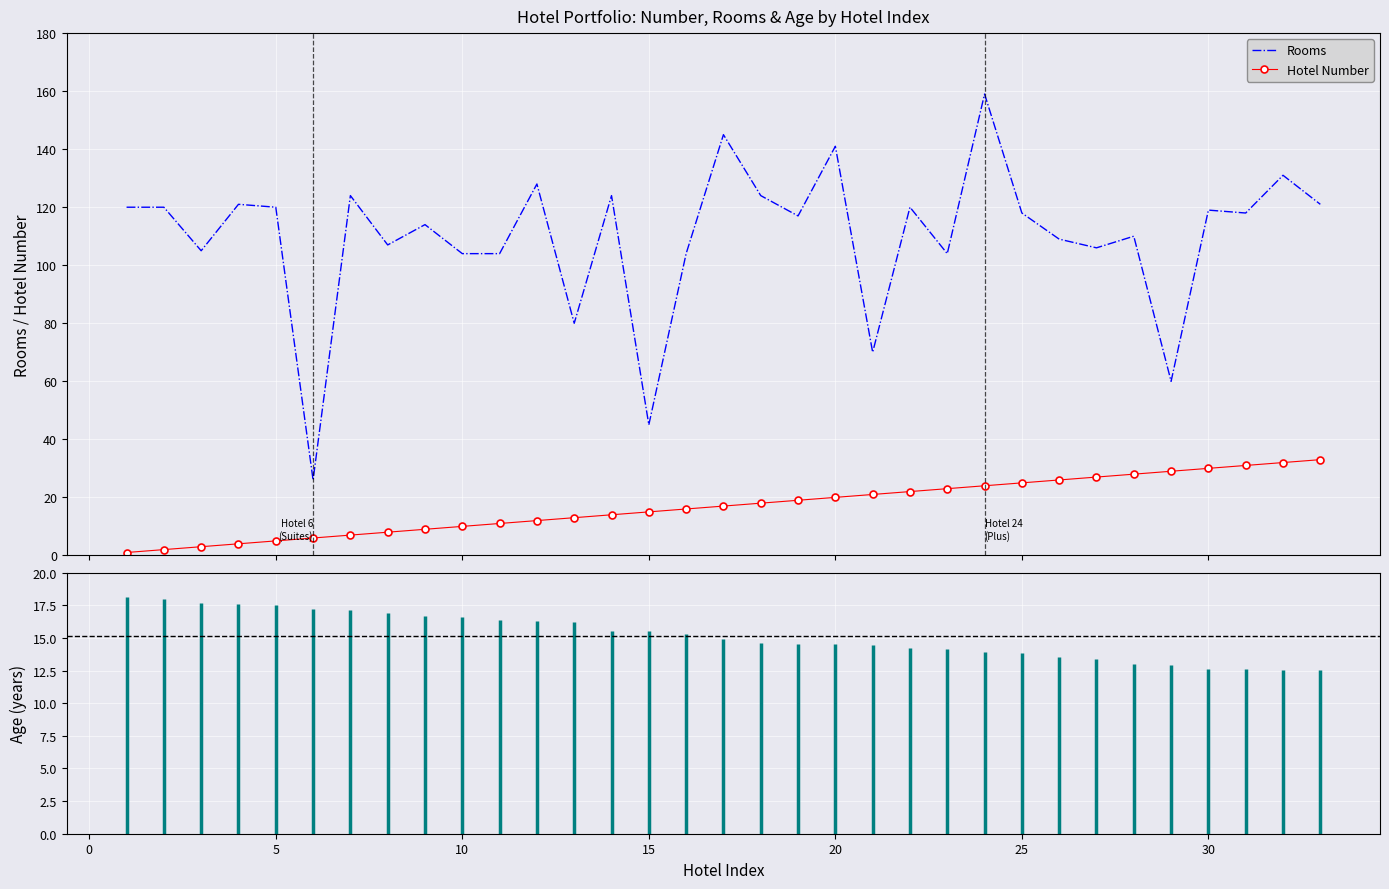

Which series has the largest total across all categories?

Rooms